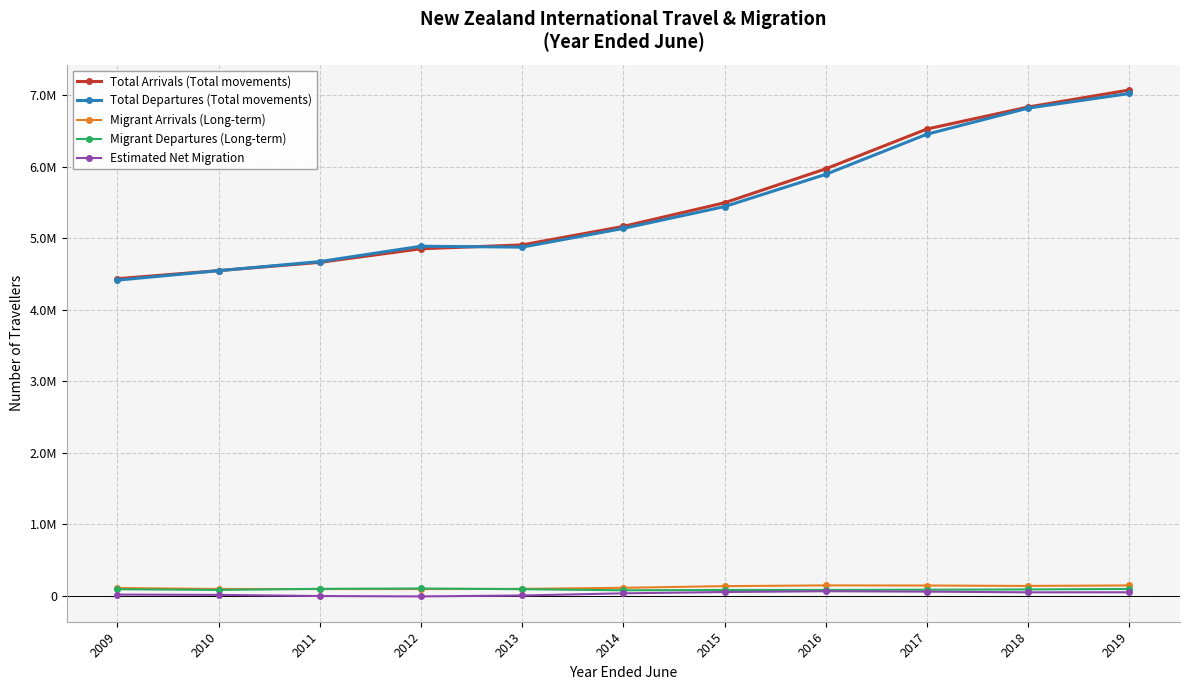

What is the minimum value shown in the chart?

-8241